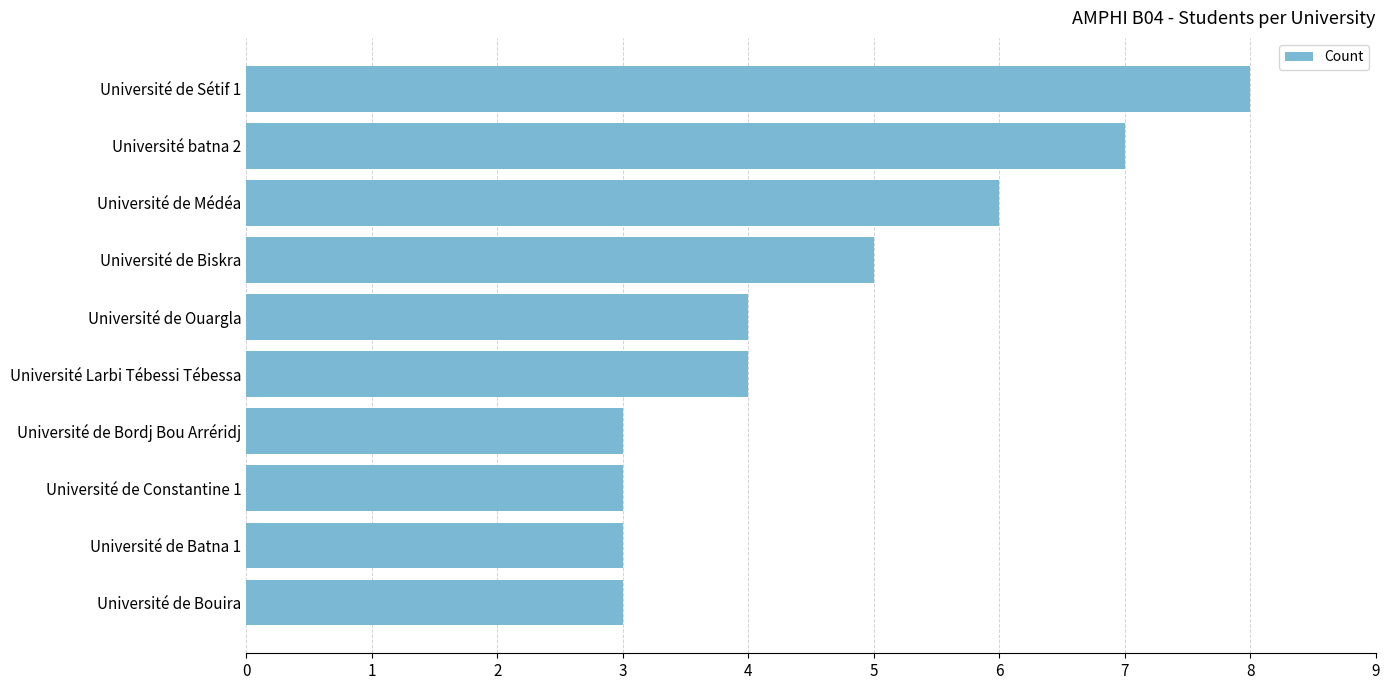

What is the difference between the second highest and second lowest values?

4